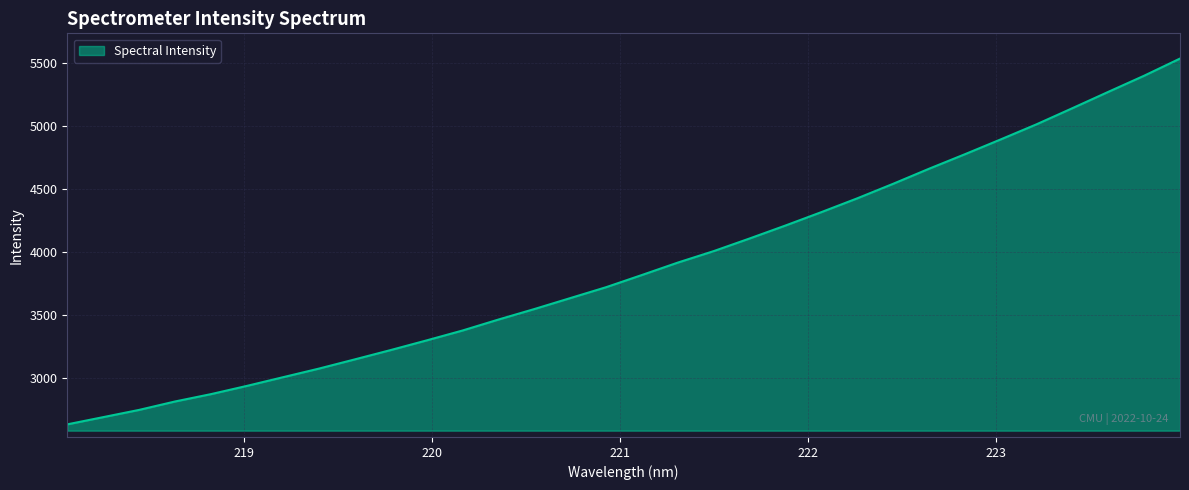

What is the smallest value displayed?

2635.1